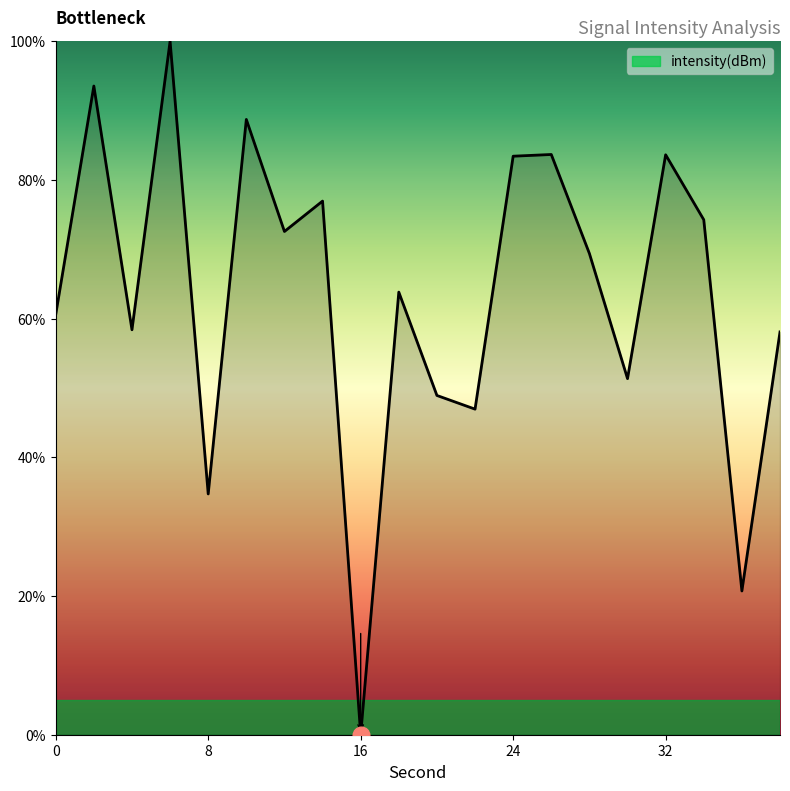

How many distinct data groups are displayed?

1